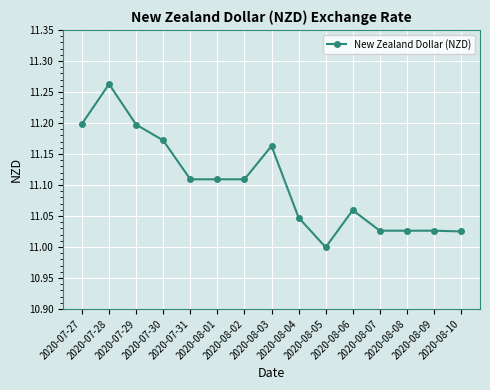

True or false: the data has more than 1 interior local peaks.

True